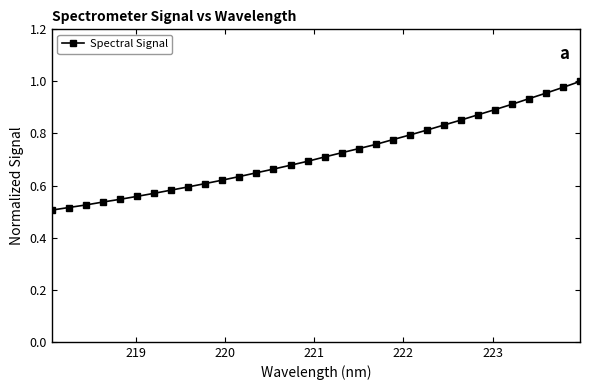

What is the sum of all values?

23.0